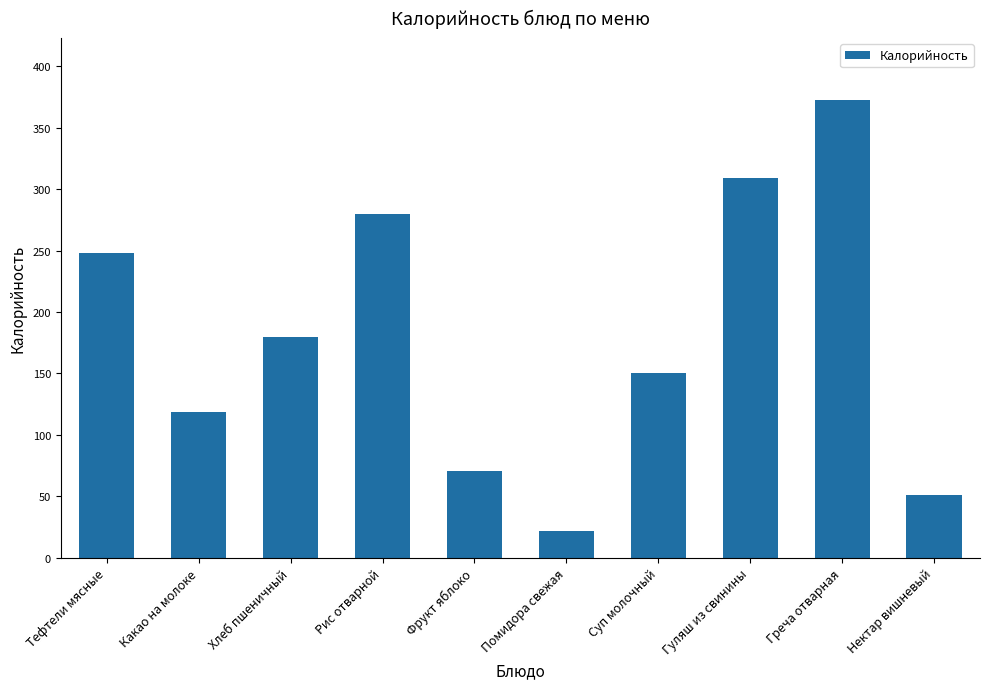

The value at Гуляш из свинины is 501.6. True or false?

False